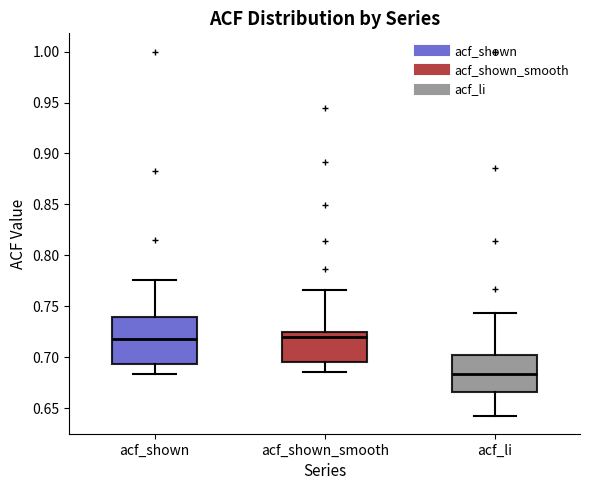

Comparing the boxes themselves (not the whiskers), which one is the tallest?

acf_shown